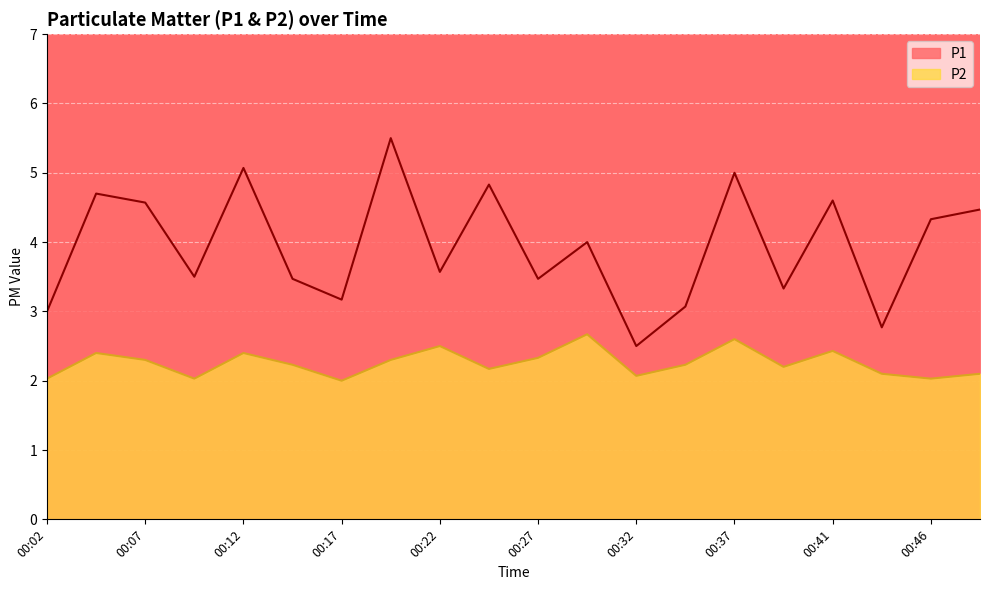

True or false: P1 and P2 cross at least once.

False